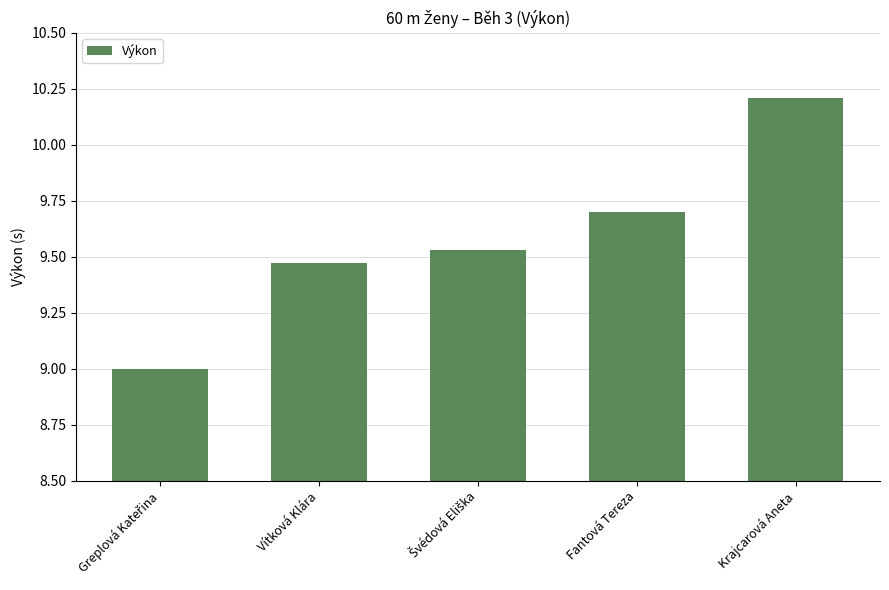

What is the value of the 4th bar from the left?

9.7